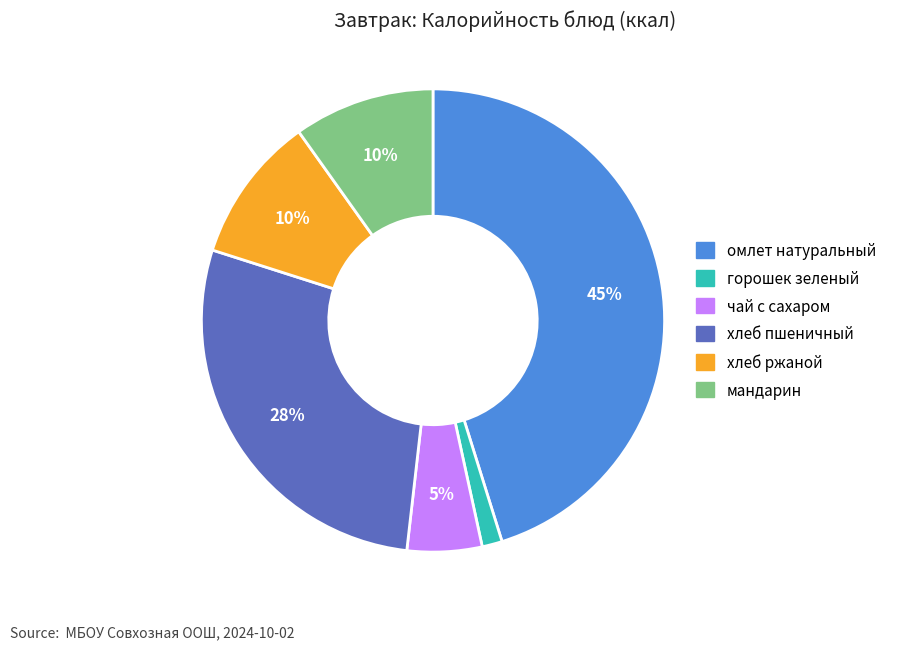

What is the largest slice in the pie chart?

омлет натуральный